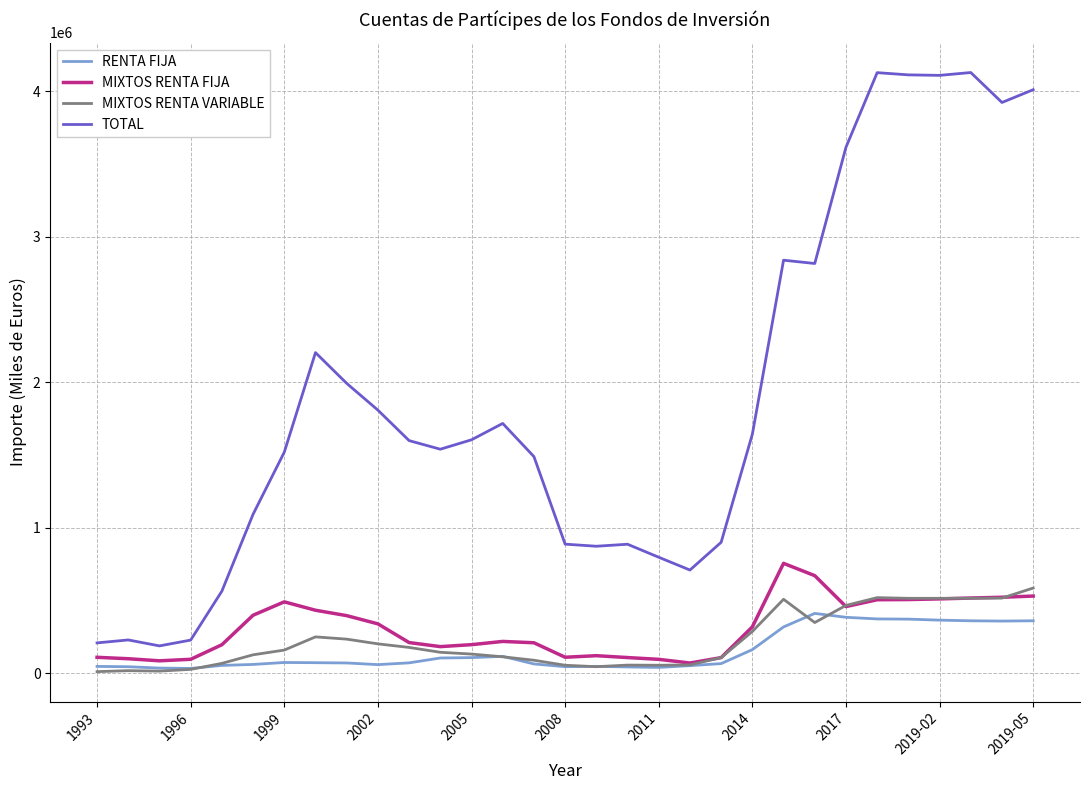

Which series has the largest range (max minus min)?

TOTAL